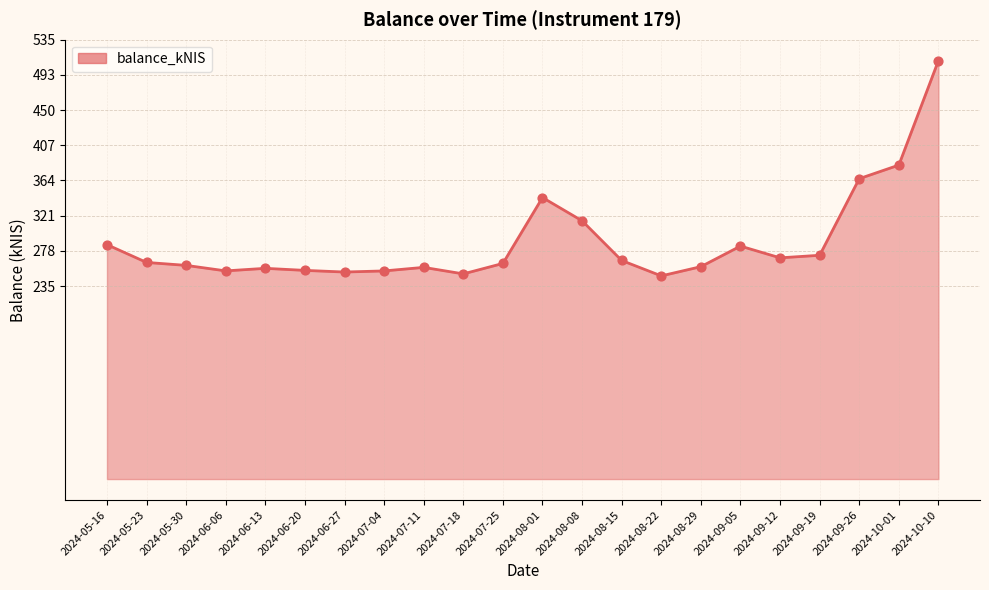

What is the ratio of the value at 2024-06-27 to the value at 2024-09-12?

0.9